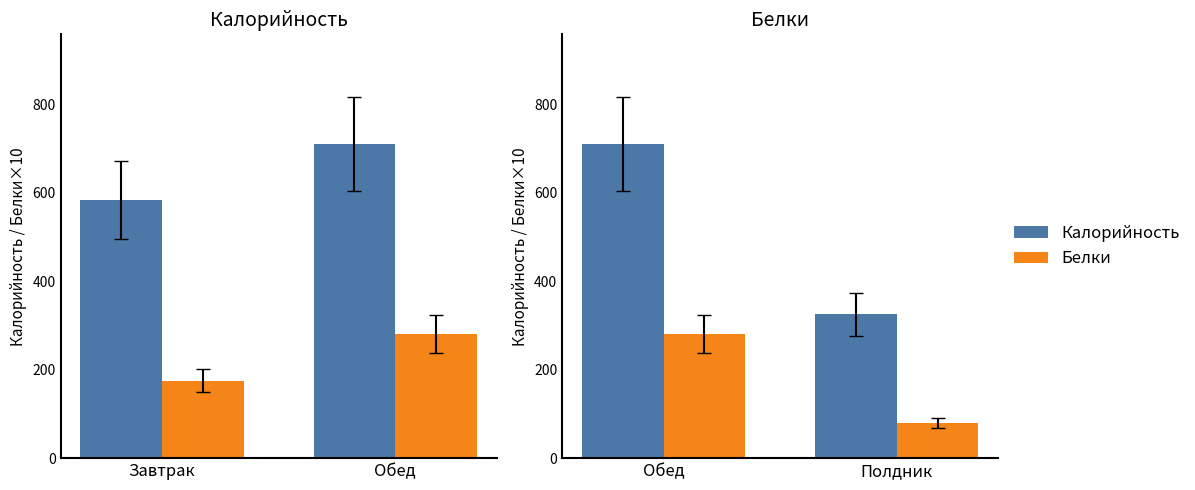

How many bars are there in each group?

2